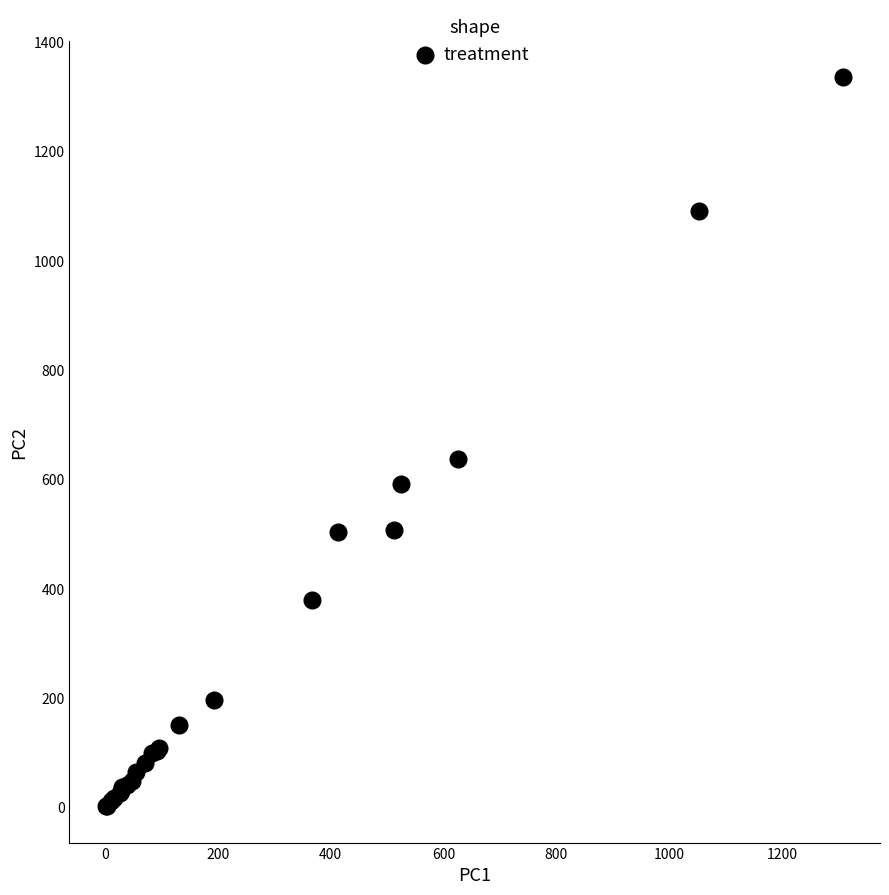

What Y value in the scatter plot is closest to 669?

637.9